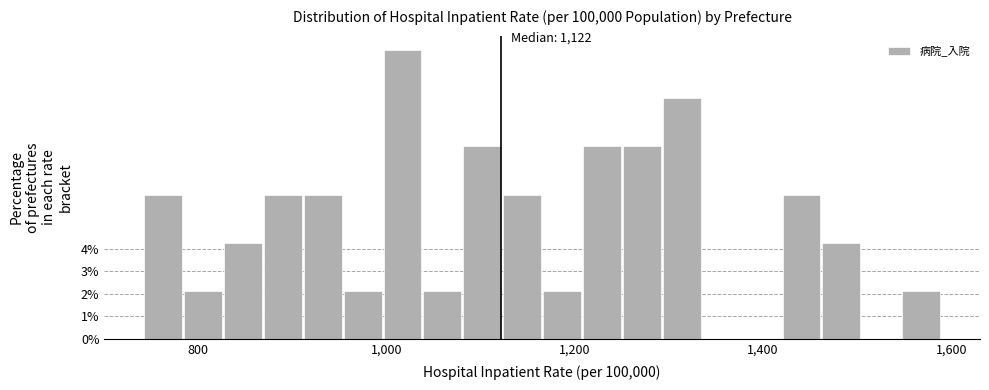

Around what value on the x-axis is the tallest bar? Give the approximate position of its centre, as read against the axis.

1020